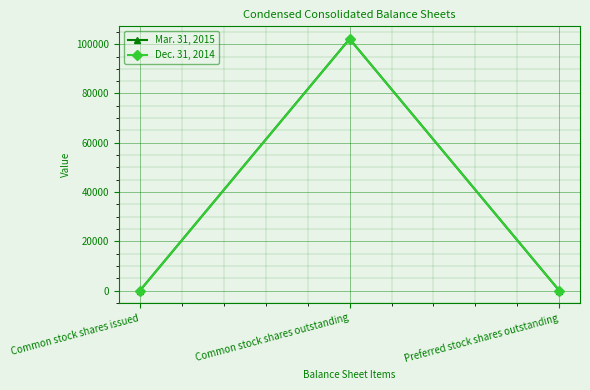

At how many categories does at least one series exceed 77954?

1